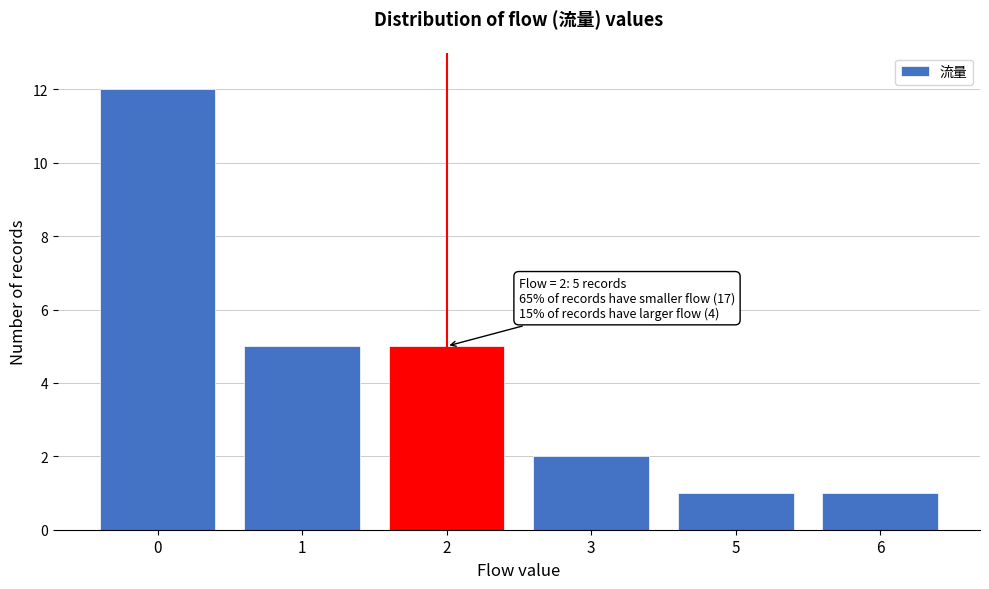

Reading left to right, what are all the values shown in this chart?

12	5	5	2	1	1